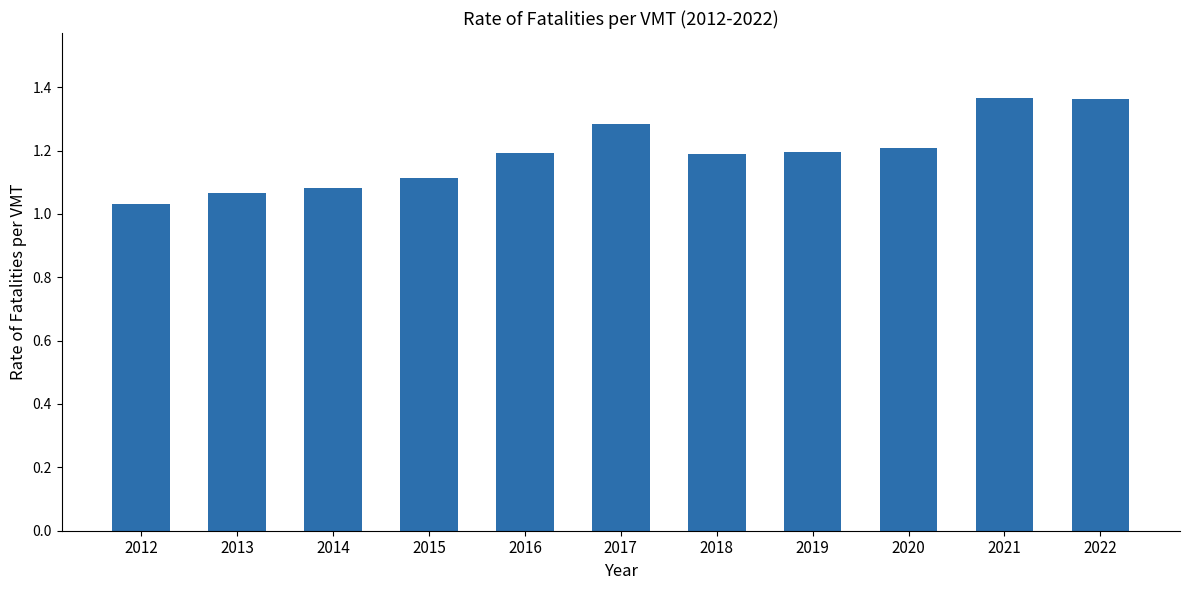

How many bars are there in total?

11